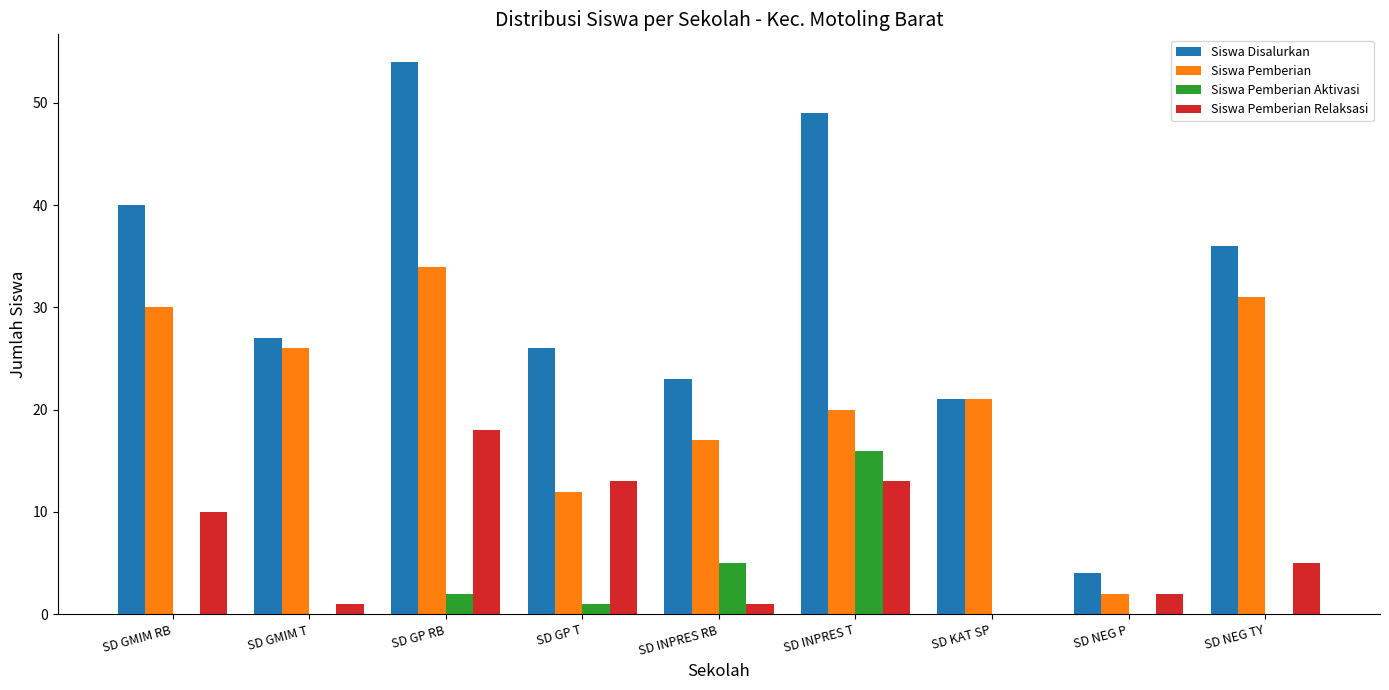

Are the bars grouped side by side (vs. stacked)?

Yes